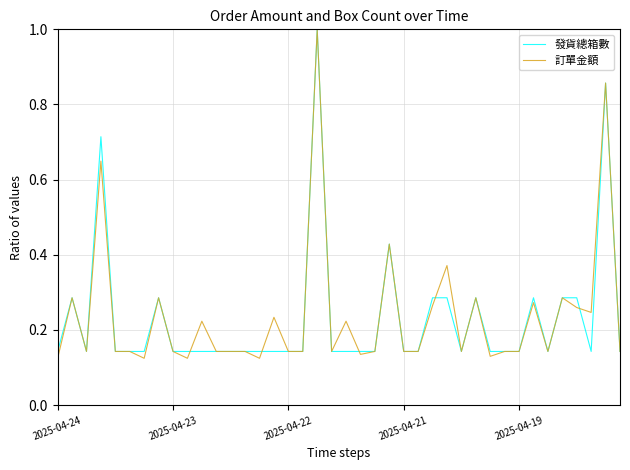

Rank the series by their maximum value, from highest to lowest.

發貨總箱數, 訂單金額